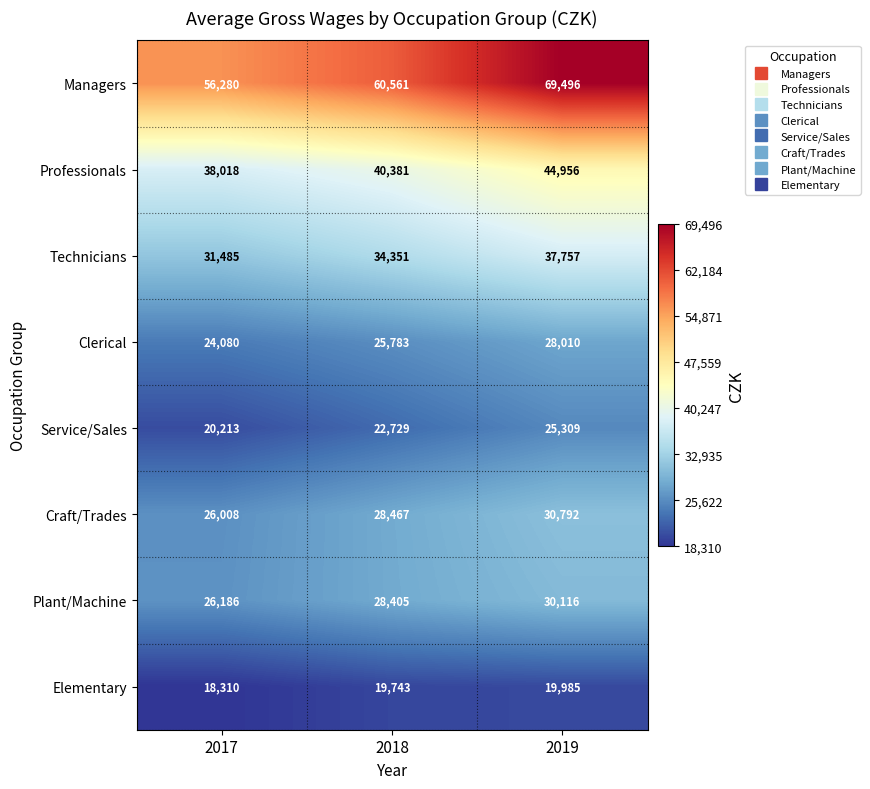

Read the Managers value at 2017, to the nearest 10.

56280